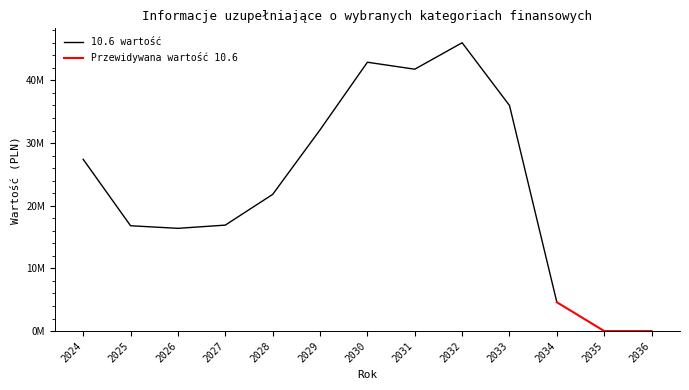

Rank the categories by value from highest to lowest.

2032, 2030, 2031, 2033, 2029, 2024, 2028, 2027, 2025, 2026, 2034, 2035, 2036